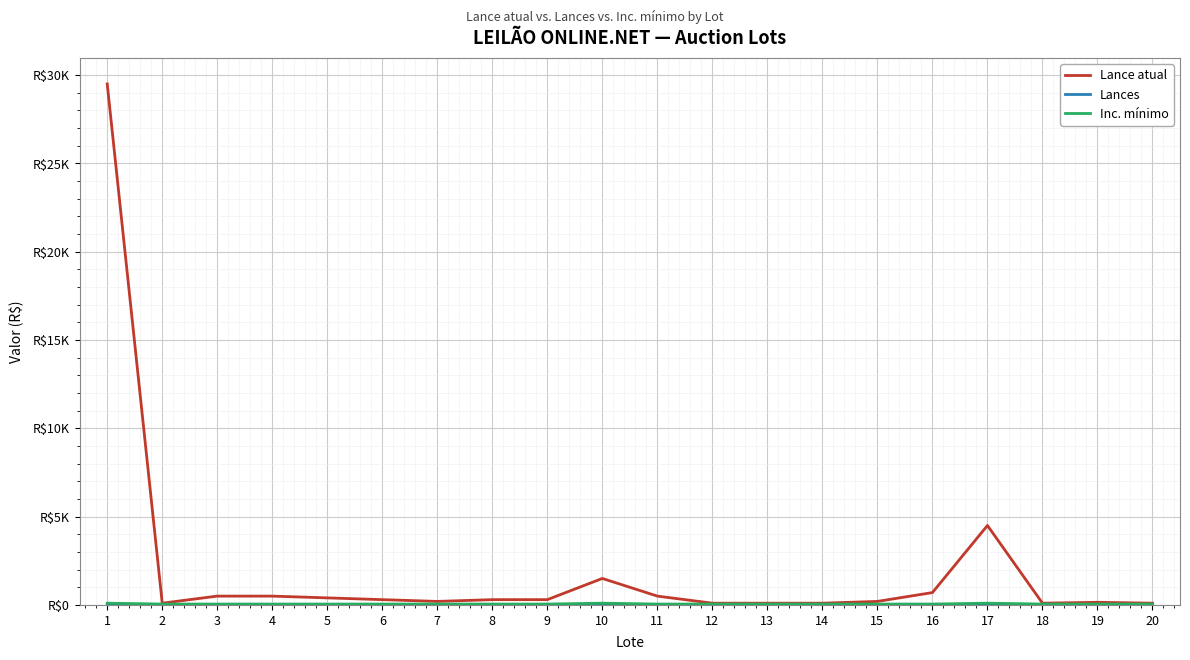

Reading right to left, transcribe all the data shown in this chart.

Lance atual: 100	150	100	4500	700	200	100	100	100	500	1500	300	300	200	300	400	500	500	100	29500
Lances: 0	2	1	0	0	0	0	1	1	1	0	0	0	0	0	1	0	0	0	0
Inc. mínimo: 50	50	50	100	50	50	50	50	50	50	100	50	50	50	50	50	50	50	50	100